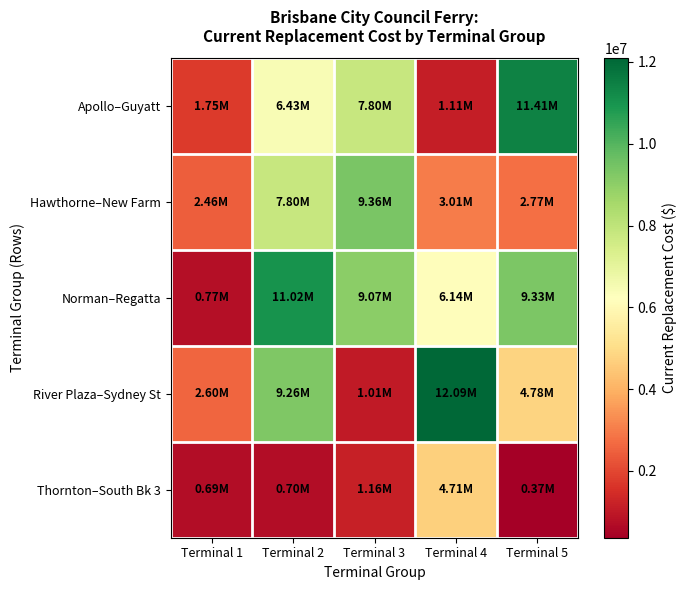

At Terminal 4, list the series in order from smallest to largest.

Apollo–Guyatt, Hawthorne–New Farm, Thornton–South Bk 3, Norman–Regatta, River Plaza–Sydney St